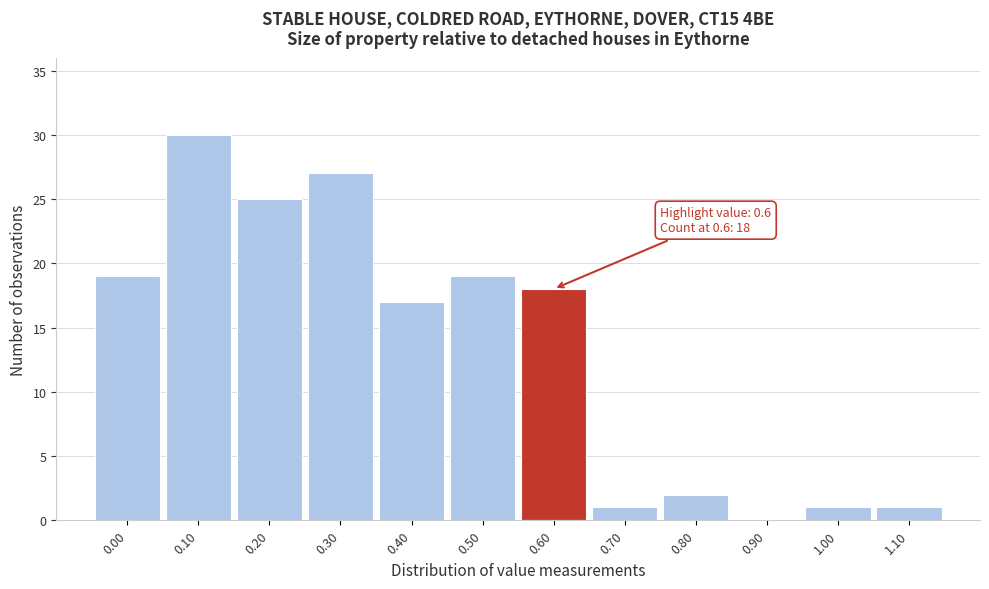

Over which range of the x-axis is the bar tallest?

0.05 to 0.15